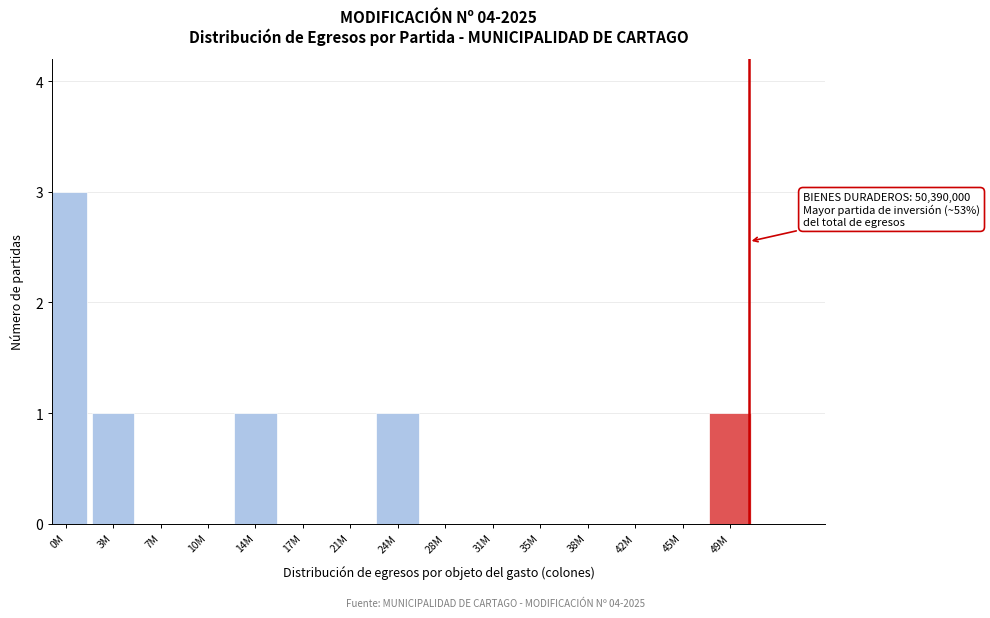

Reading left to right, extract all data points from this chart.

0M=3	3M=1	7M=0	10M=0	14M=1	17M=0	21M=0	24M=1	28M=0	31M=0	35M=0	38M=0	42M=0	45M=0	49M=1